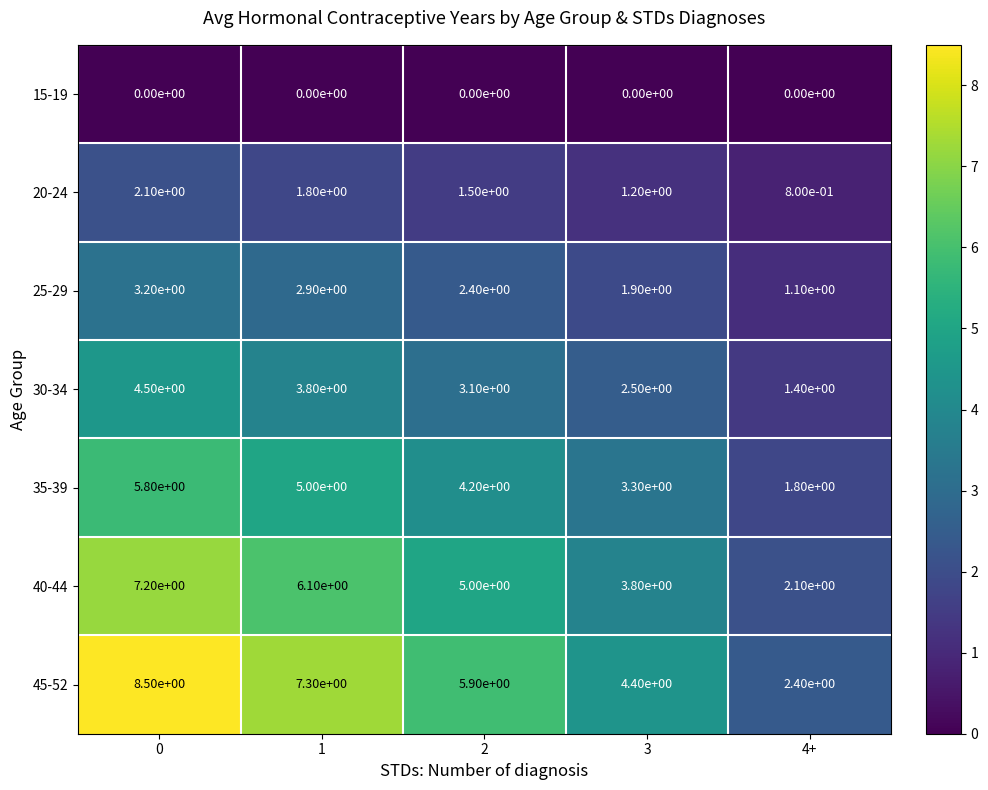

At 2, list the series in order from largest to smallest.

45-52, 40-44, 35-39, 30-34, 25-29, 20-24, 15-19